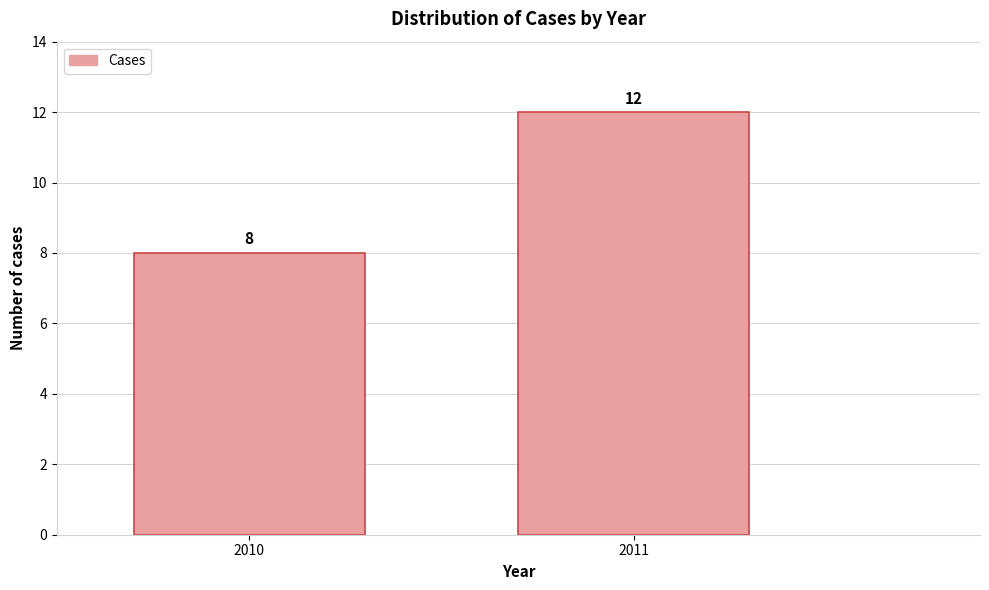

Reading left to right, what are all the values shown in this chart?

2010=8	2011=12